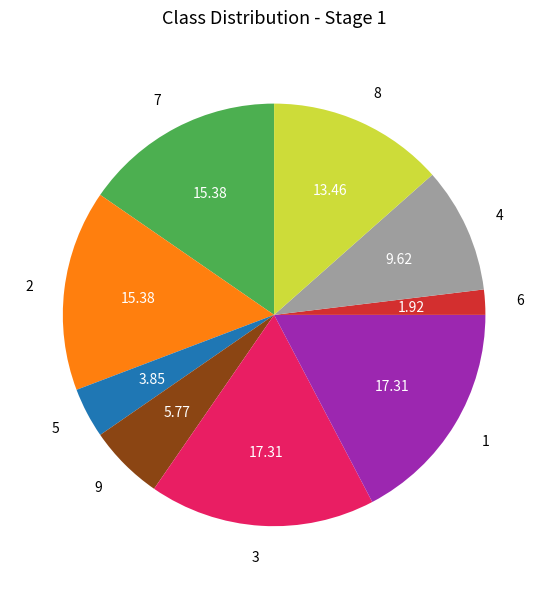

True or false: 2 accounts for 15% of the total.

True